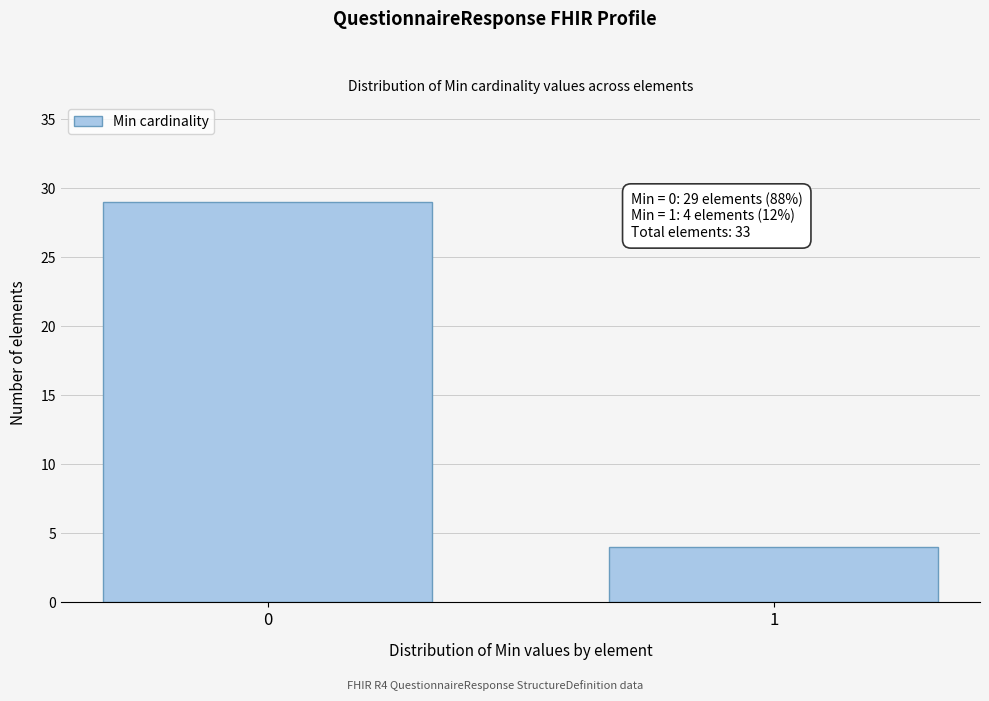

Reading left to right, list all the values displayed in this chart.

29	4